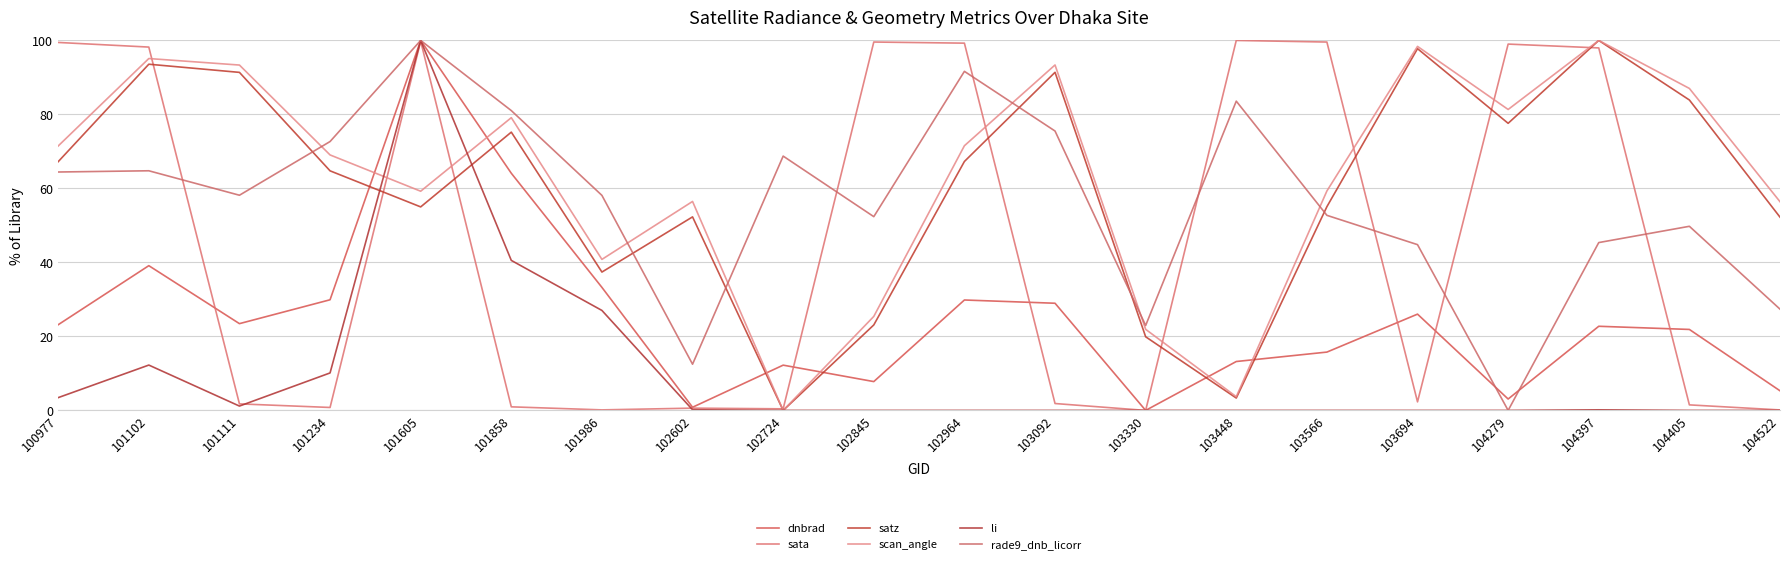

At which label does scan_angle reach its minimum?

102724